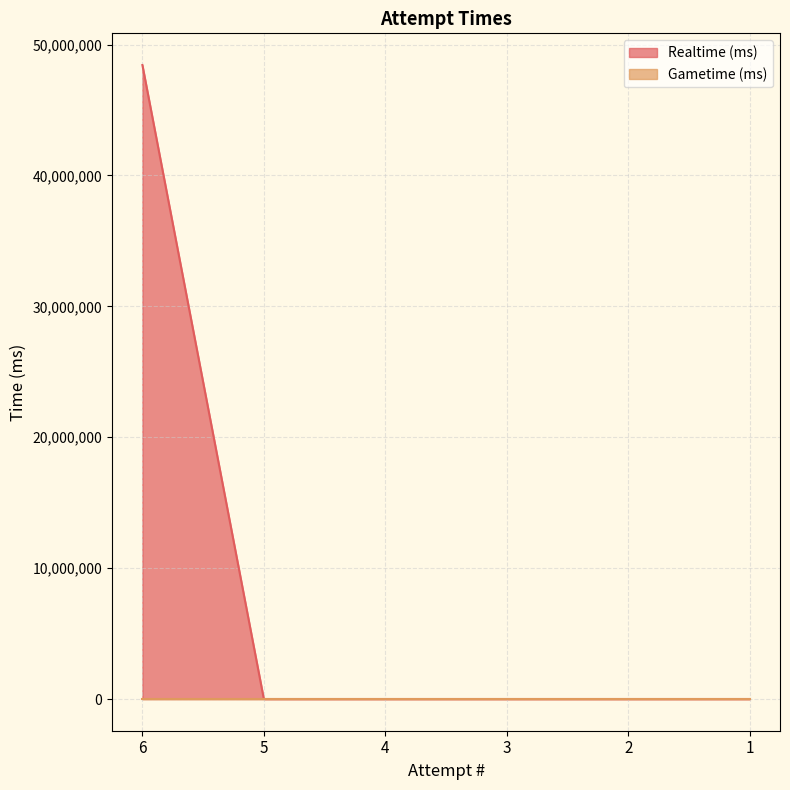

What is the sum of all values?

48438648